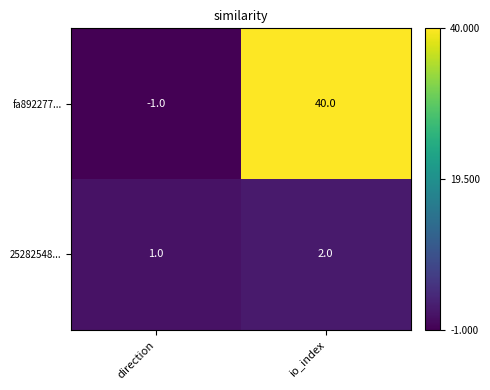

List the series in order of their overall mean, lowest first.

25282548..., fa892277...